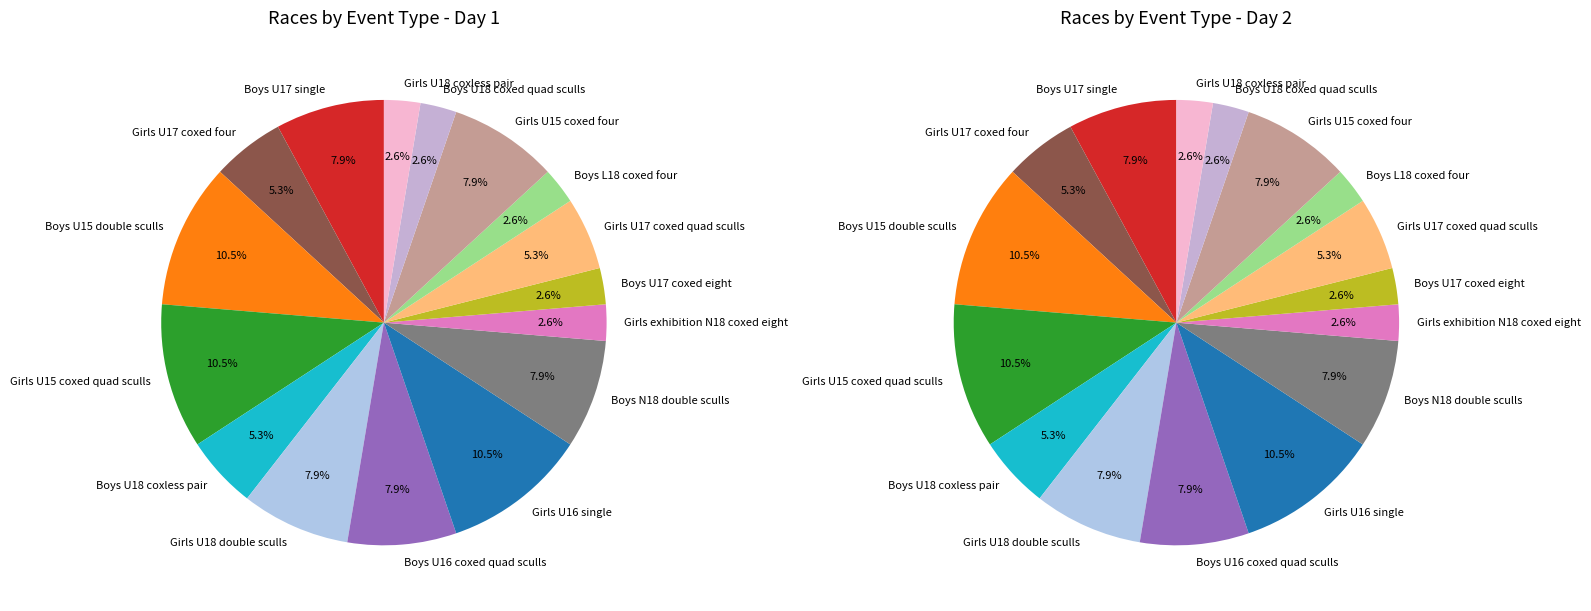

To the nearest percent, what portion does Boys U16 coxed quad sculls represent?

8%